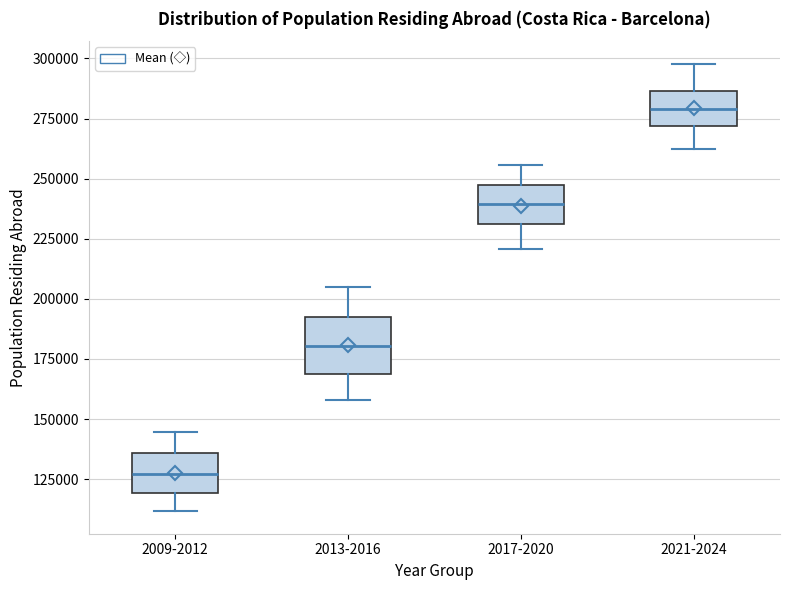

Reading left to right, transcribe this box plot: for each box, give where its median line is, the range the box spans, and where its two whiskers end, as read against the y-axis. The values are not printed on the chart, so give them approximately, as read against the axis.

2009-2012: median 125000, box 120000 to 135000, whiskers 110000 to 145000
2013-2016: median 180000, box 170000 to 195000, whiskers 160000 to 205000
2017-2020: median 240000, box 230000 to 245000, whiskers 220000 to 255000
2021-2024: median 280000, box 270000 to 285000, whiskers 260000 to 300000